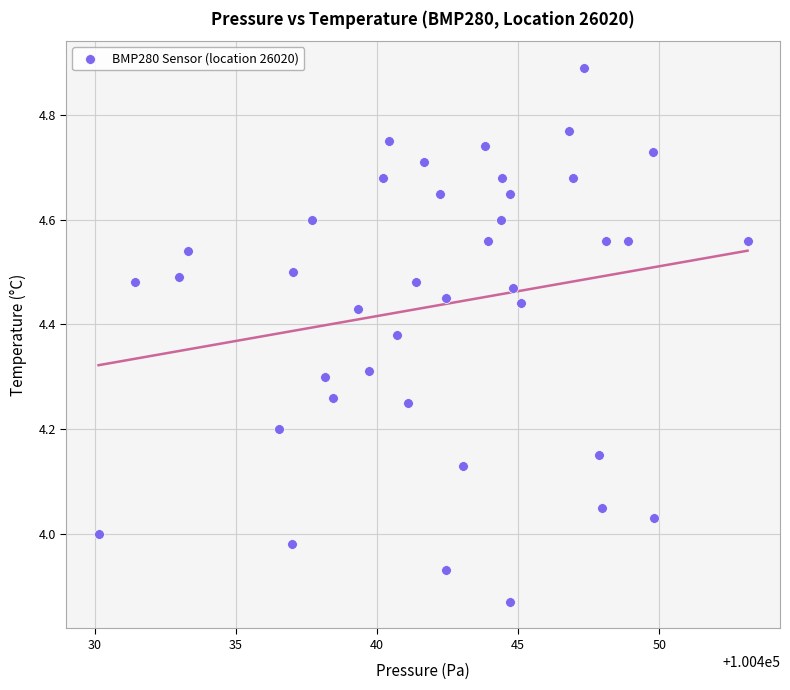

What is the range of X values (max minus min)?

23.0